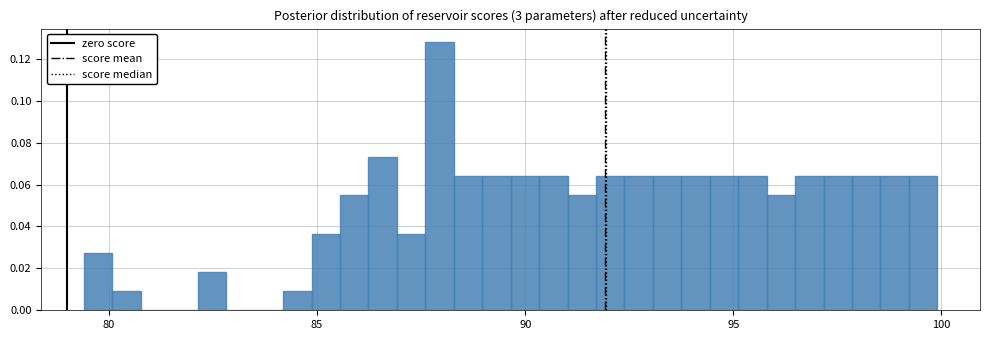

Around what value on the x-axis is the tallest bar? Give the approximate position of its centre, as read against the axis.

88.0